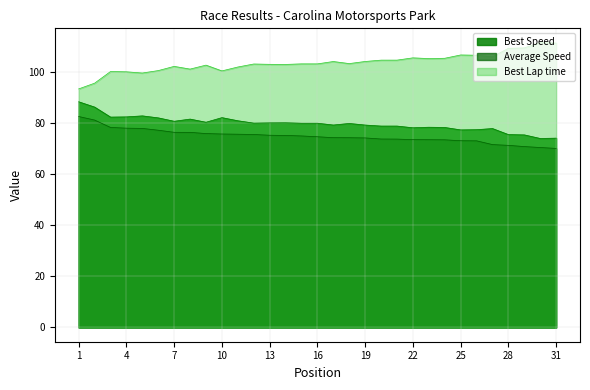

Reading left to right, extract all data points from this chart.

Best Lap time: 1=93.6	2=95.8	3=100.4	4=100.3	5=99.8	6=100.7	7=102.4	8=101.3	9=102.9	10=100.6	11=102.1	12=103.3	13=103.2	14=103.2	15=103.4	16=103.4	17=104.3	18=103.5	19=104.3	20=104.8	21=104.8	22=105.7	23=105.4	24=105.6	25=106.9	26=106.8	27=106.1	28=109.5	29=109.6	30=111.7	31=111.5
Best Speed: 1=88.5	2=86.4	3=82.5	4=82.6	5=83.0	6=82.2	7=80.9	8=81.7	9=80.5	10=82.3	11=81.1	12=80.1	13=80.2	14=80.3	15=80.1	16=80.1	17=79.4	18=80.0	19=79.4	20=79.0	21=79.0	22=78.3	23=78.5	24=78.4	25=77.5	26=77.6	27=78.0	28=75.6	29=75.5	30=74.1	31=74.2
Average Speed: 1=82.7	2=81.3	3=78.4	4=78.2	5=78.1	6=77.4	7=76.5	8=76.5	9=76.0	10=75.9	11=75.8	12=75.7	13=75.4	14=75.3	15=75.1	16=74.8	17=74.4	18=74.4	19=74.3	20=73.9	21=73.9	22=73.7	23=73.6	24=73.6	25=73.2	26=73.2	27=71.7	28=71.4	29=70.9	30=70.6	31=70.2